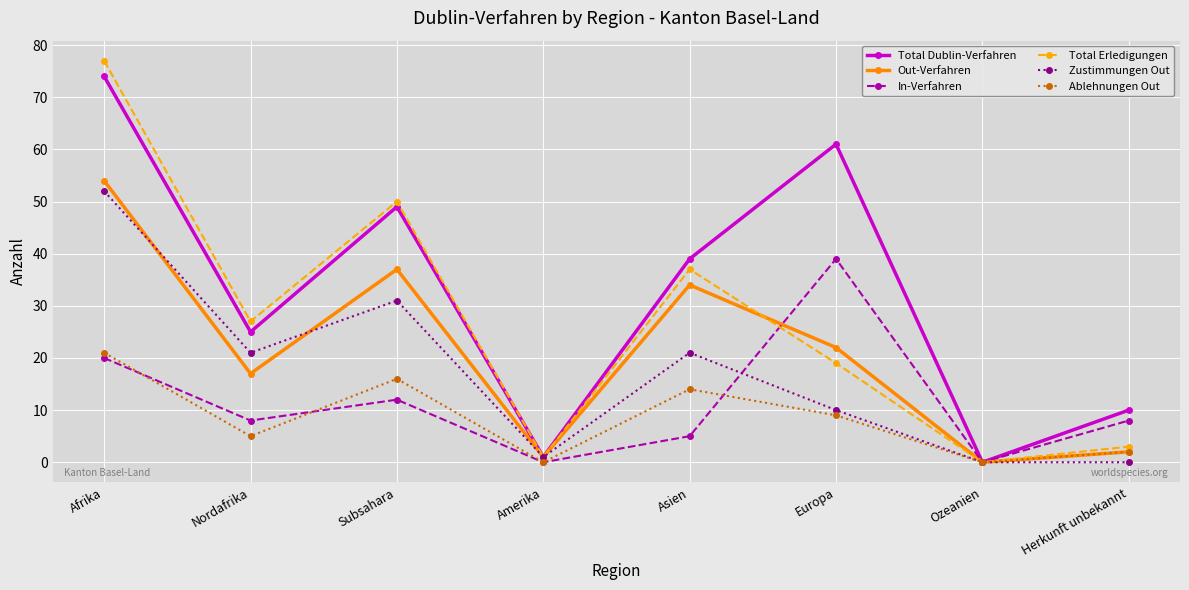

Reading left to right, list all the values displayed in this chart.

Total Dublin-Verfahren: Afrika=74	Nordafrika=25	Subsahara=49	Amerika=1	Asien=39	Europa=61	Ozeanien=0	Herkunft unbekannt=10
Out-Verfahren: Afrika=54	Nordafrika=17	Subsahara=37	Amerika=1	Asien=34	Europa=22	Ozeanien=0	Herkunft unbekannt=2
In-Verfahren: Afrika=20	Nordafrika=8	Subsahara=12	Amerika=0	Asien=5	Europa=39	Ozeanien=0	Herkunft unbekannt=8
Total Erledigungen: Afrika=77	Nordafrika=27	Subsahara=50	Amerika=1	Asien=37	Europa=19	Ozeanien=0	Herkunft unbekannt=3
Zustimmungen Out: Afrika=52	Nordafrika=21	Subsahara=31	Amerika=1	Asien=21	Europa=10	Ozeanien=0	Herkunft unbekannt=0
Ablehnungen Out: Afrika=21	Nordafrika=5	Subsahara=16	Amerika=0	Asien=14	Europa=9	Ozeanien=0	Herkunft unbekannt=2